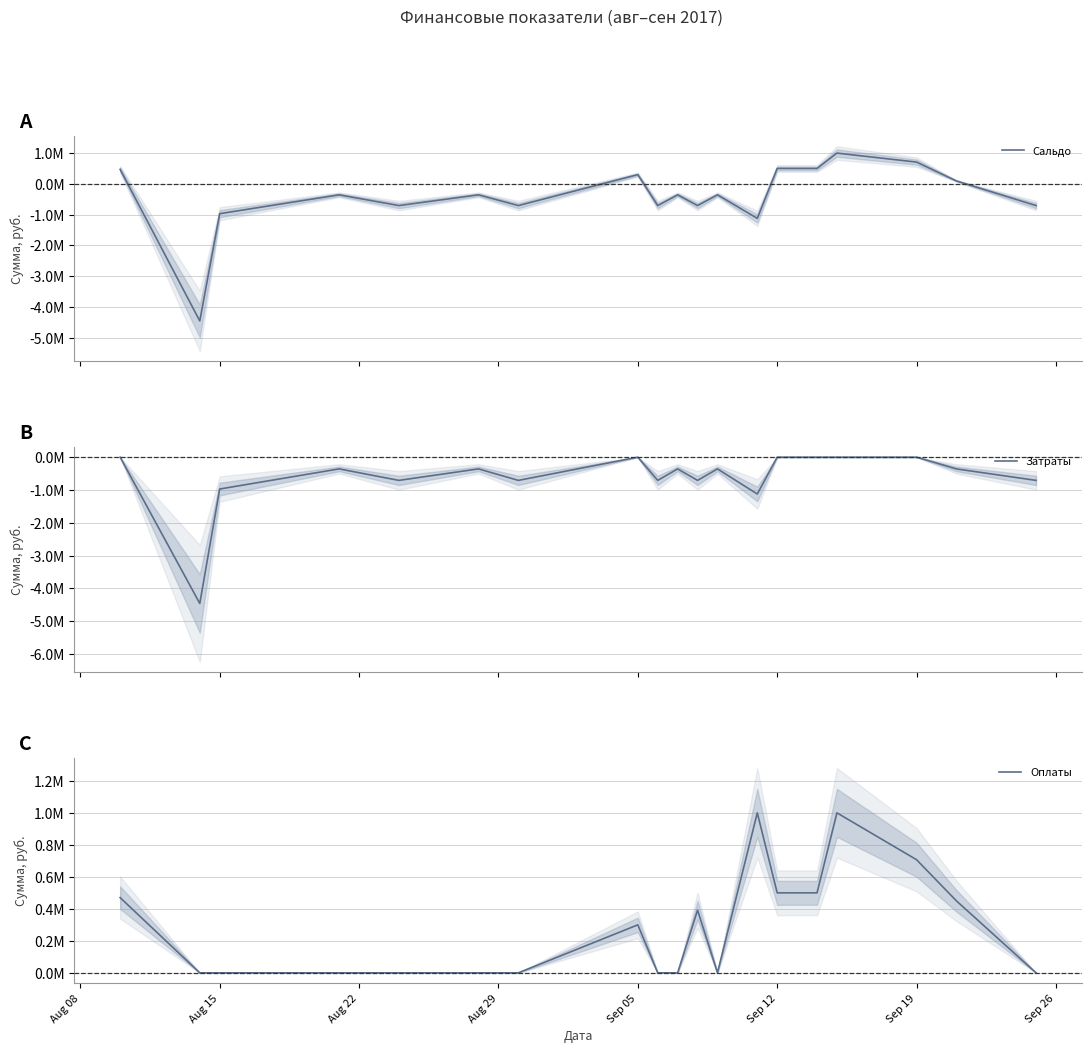

True or false: Сальдо and Оплаты cross at least once.

False